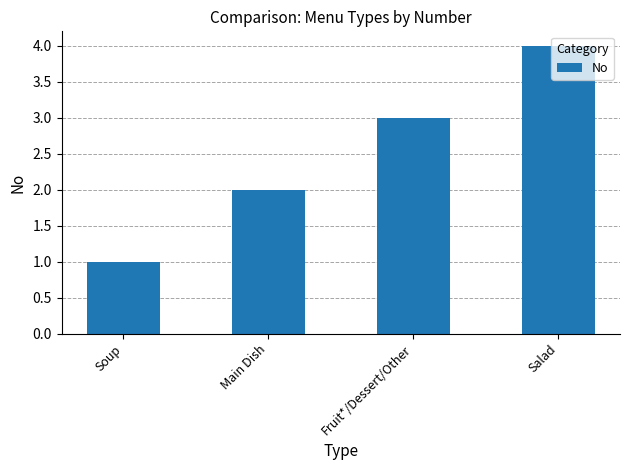

What is the sum of the values at Salad and Fruit*/Dessert/Other?

7